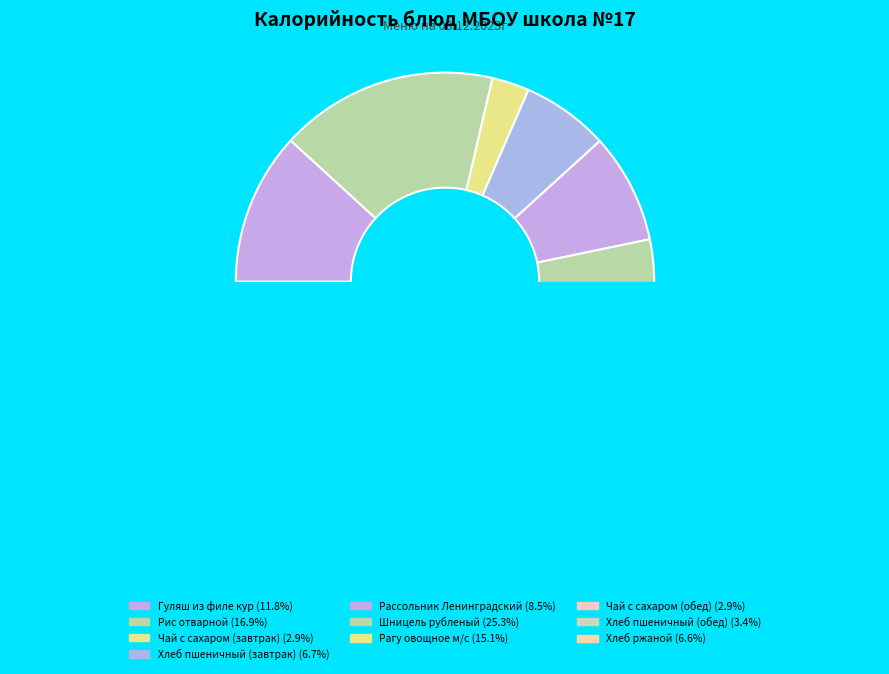

How many segments does this pie chart have?

10